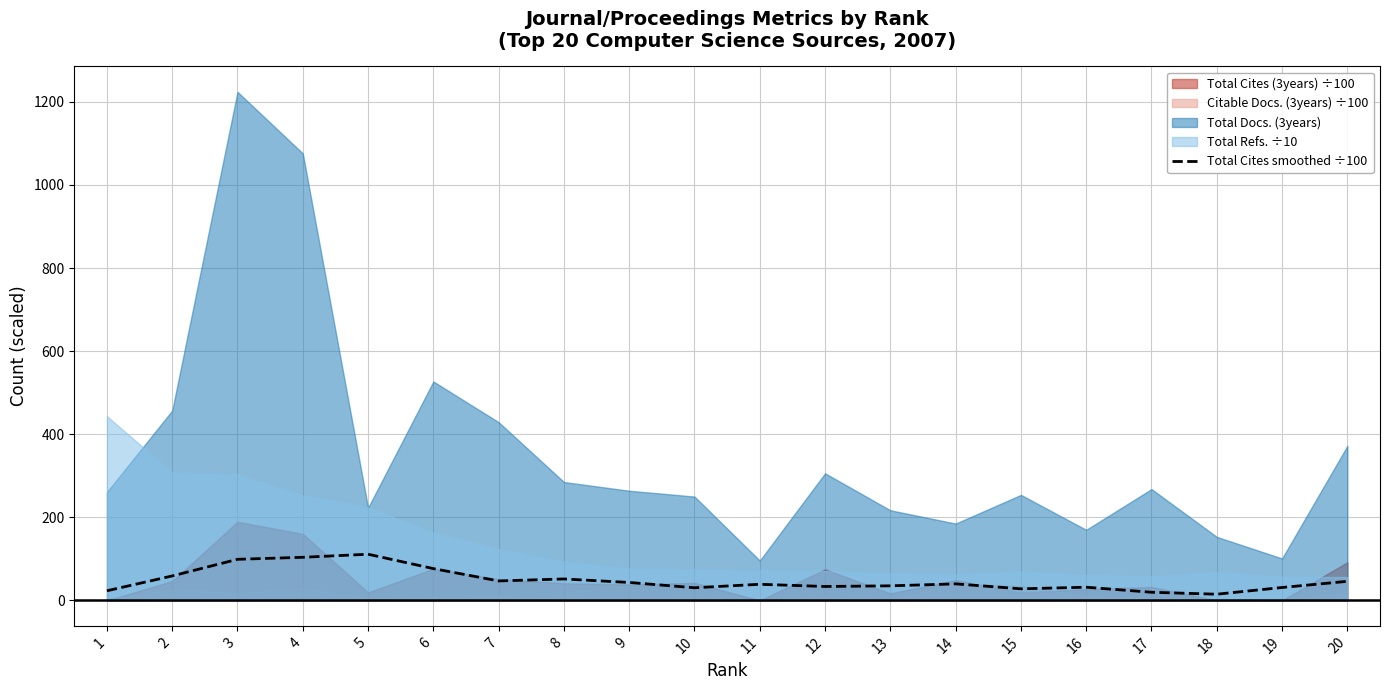

How many lines are shown in the chart?

1